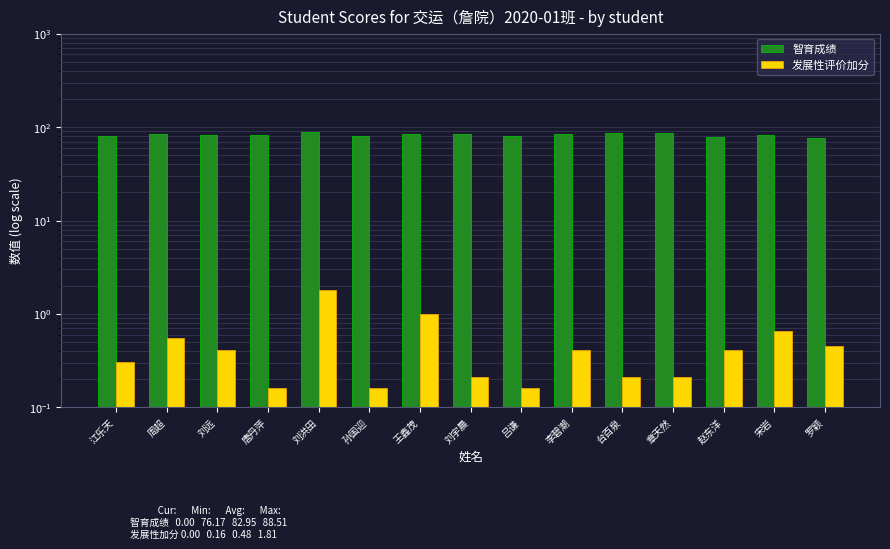

What is the difference between the maximum and minimum values in the 发展性评价加分 series?

1.7